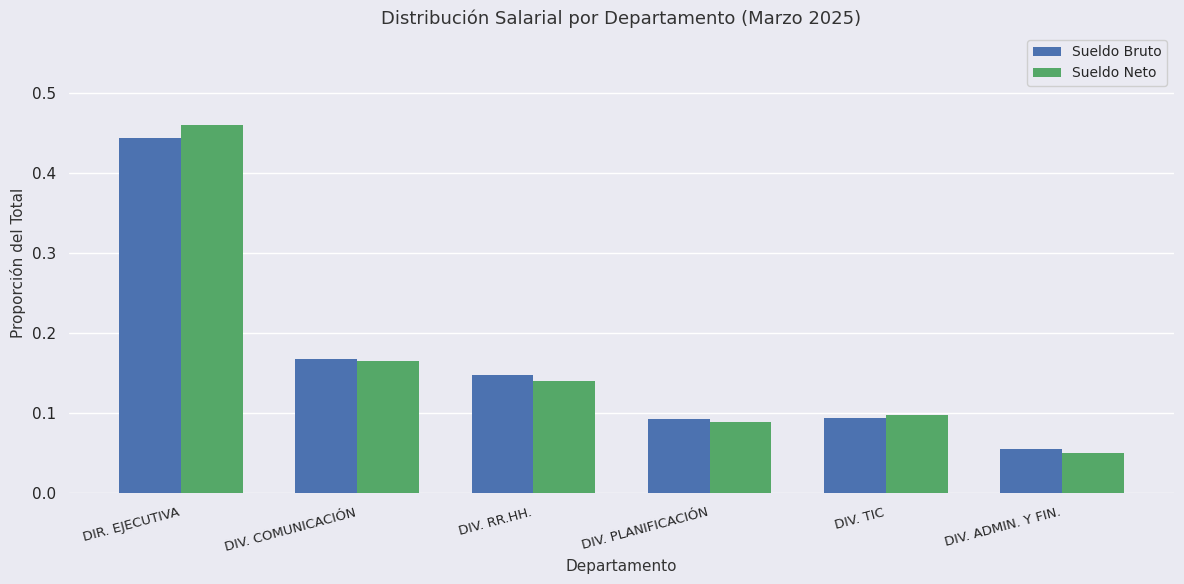

Between DIV. RR.HH. and DIV. ADMIN. Y FIN., which series saw the biggest shift?

Sueldo Bruto